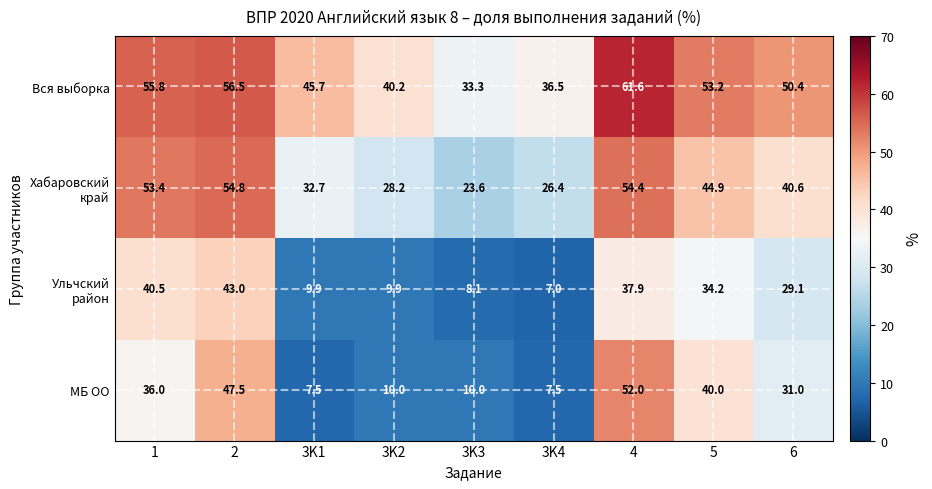

Which series has the largest total across all categories?

Вся выборка